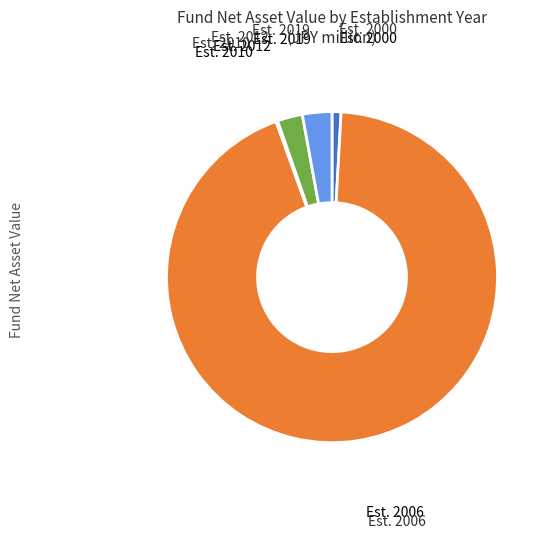

Does any single category account for the majority?

Yes